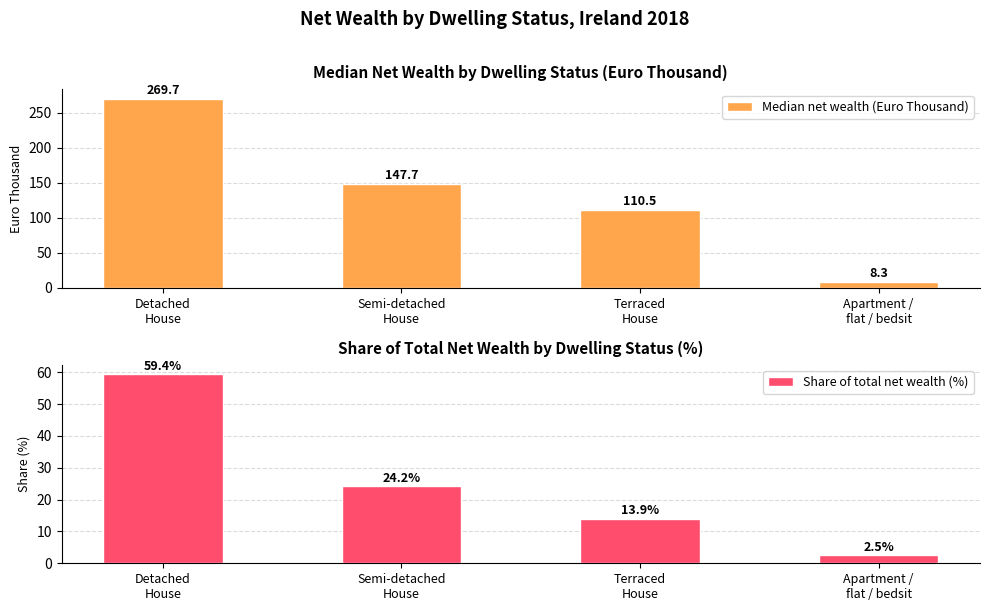

Where is Share of total net wealth (%) nearest to the value 30?

Semi-detached
House